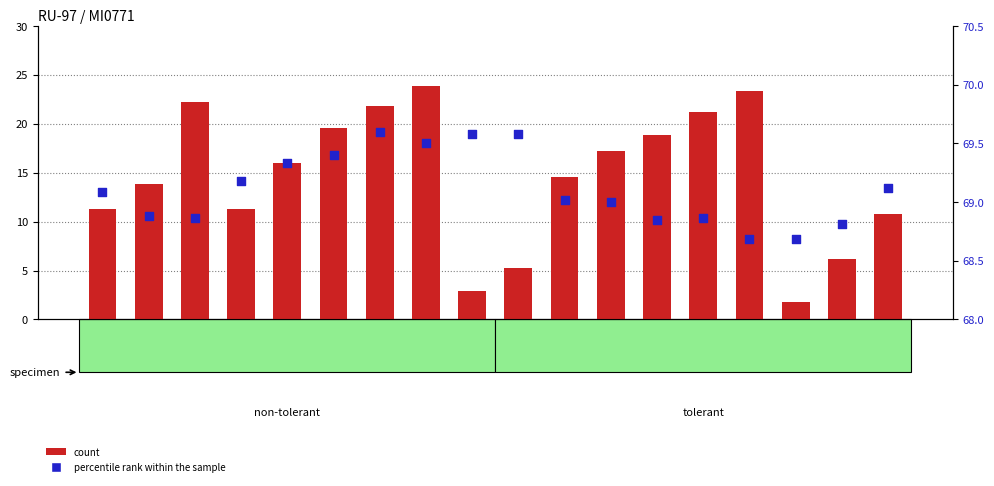

Is the value of count at 7623140 greater than the value of percentile rank within the sample at 7623147?

No